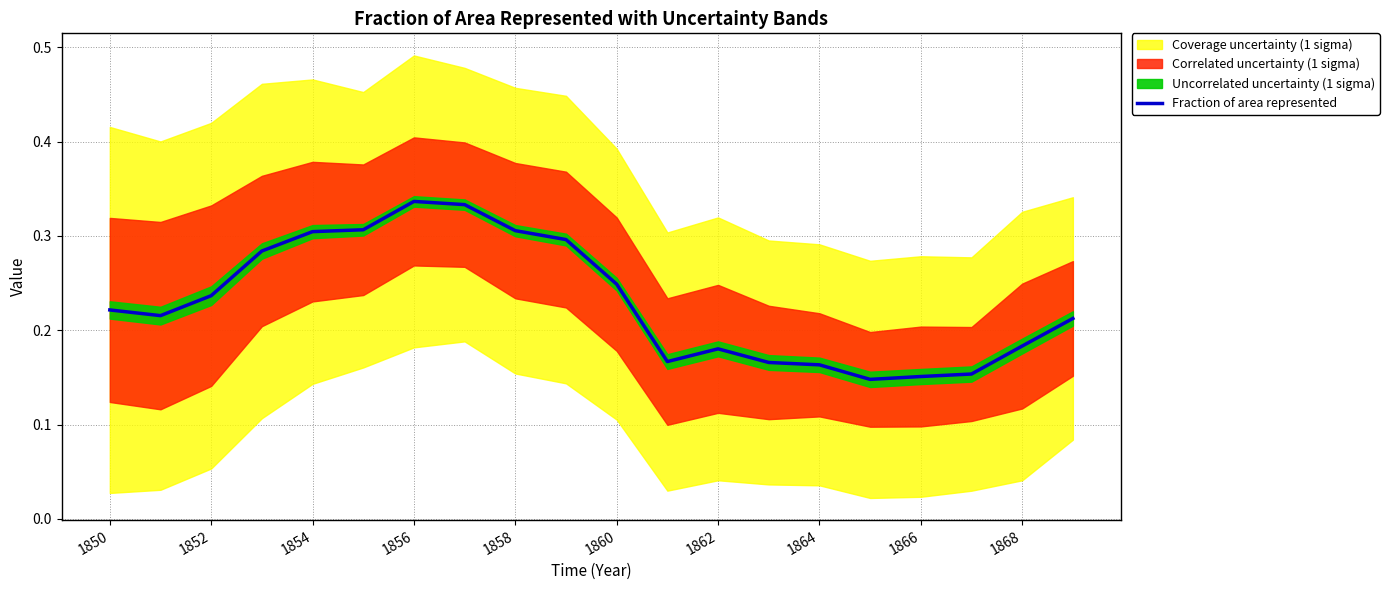

Is it true that Fraction of area represented equals 0.2 at 1856?

False